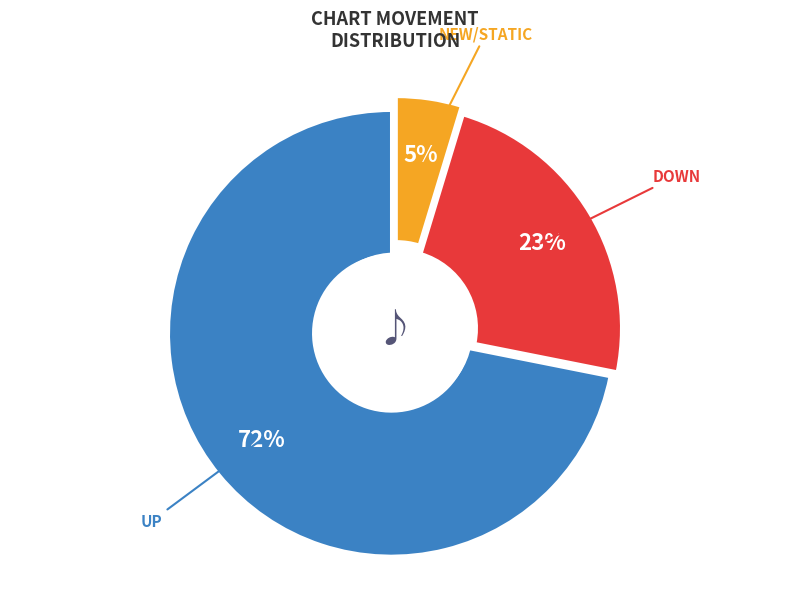

To the nearest percent, what is the difference between the largest and smallest slice percentages?

67%